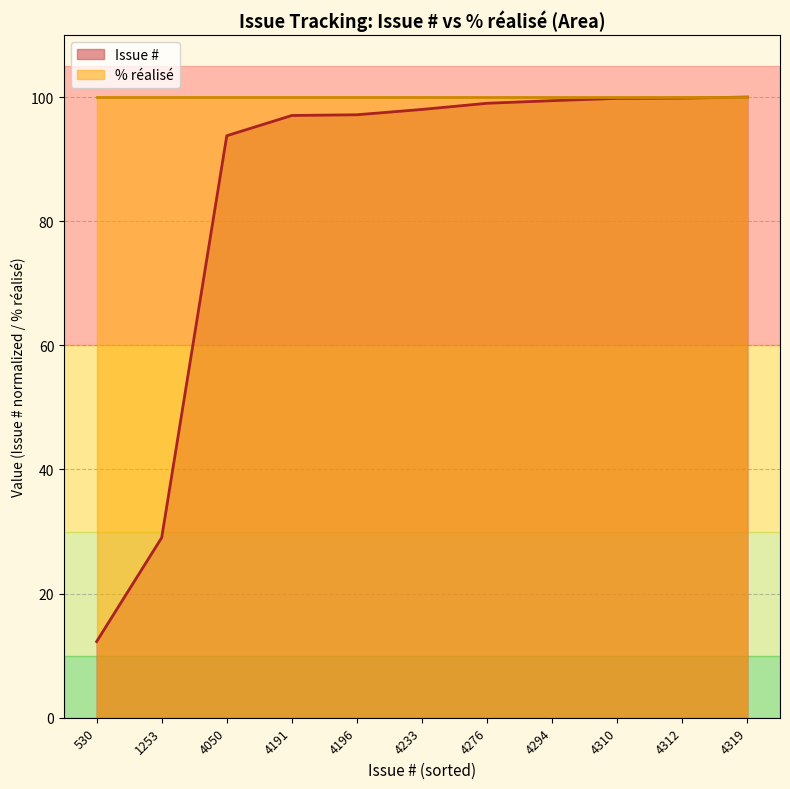

What is the difference between the maximum and minimum values?

87.7